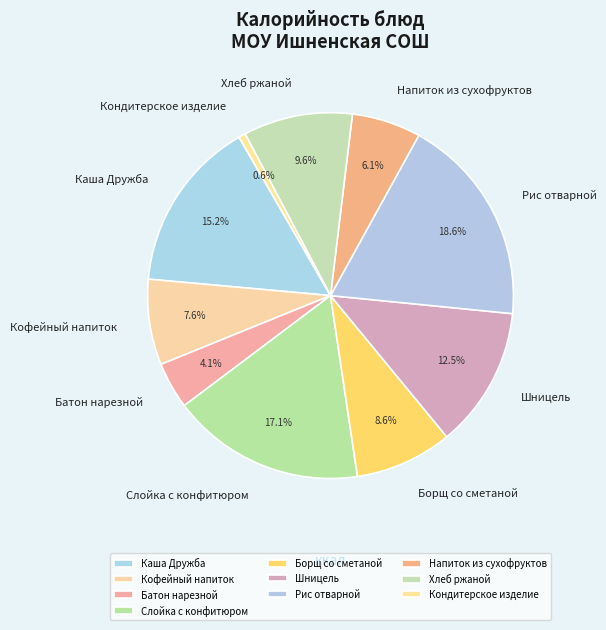

How many slices are in this pie chart?

10